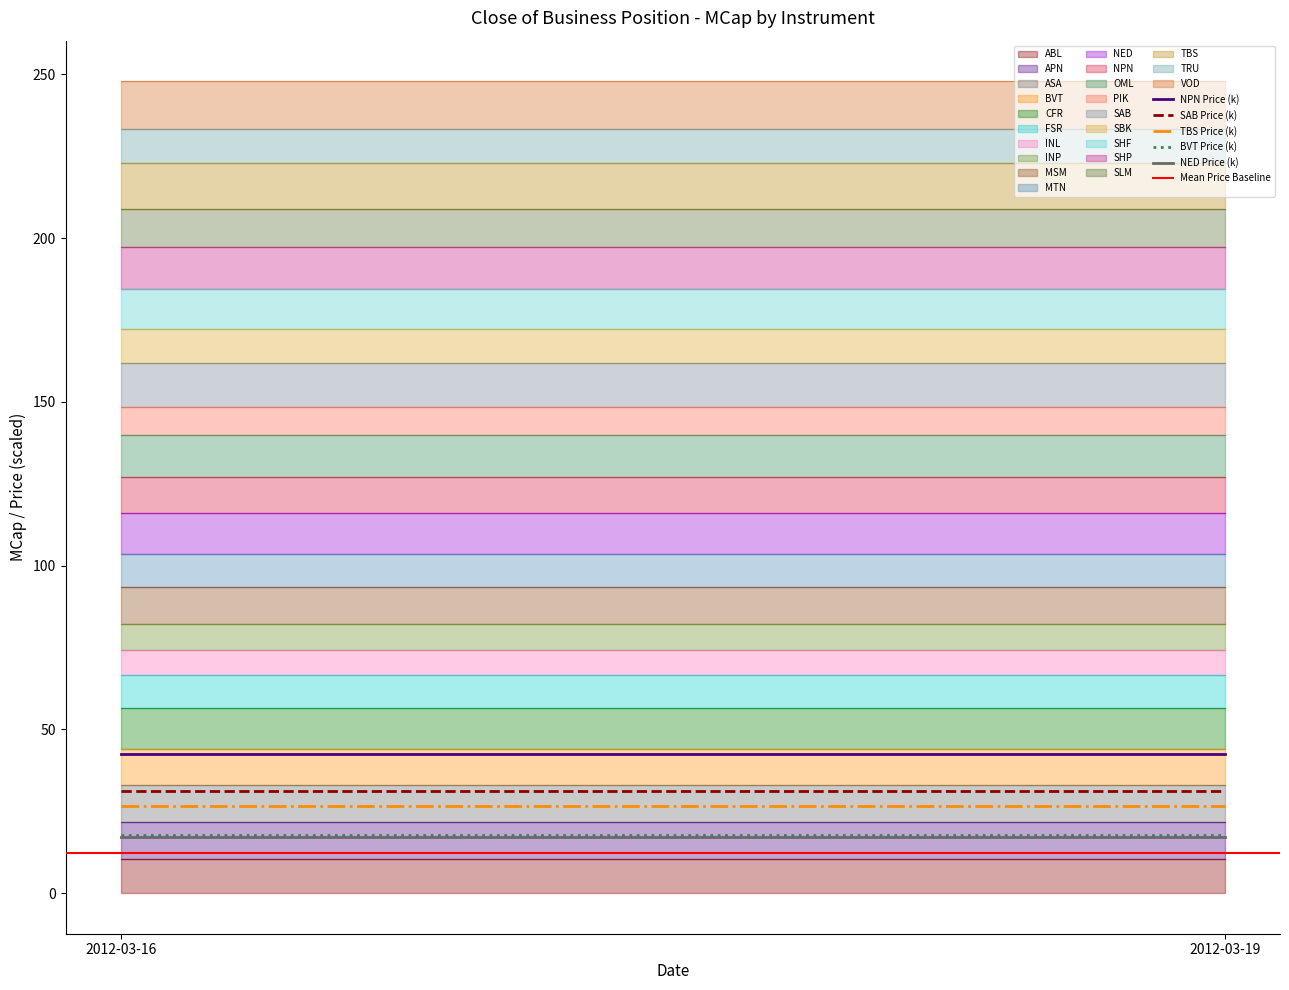

At which category is the sum across all series the highest?

2012-03-16